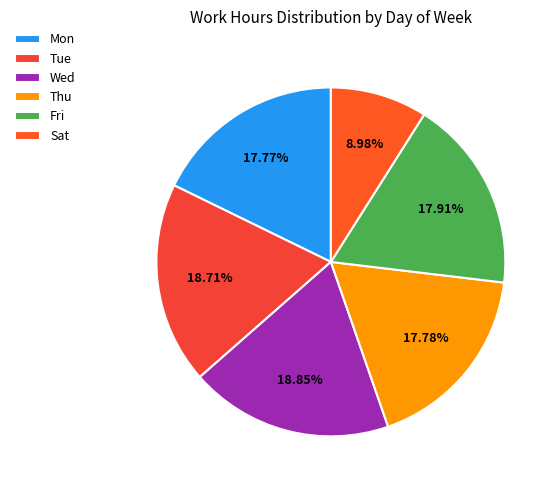

Is it true that Mon is 18% of the pie?

True